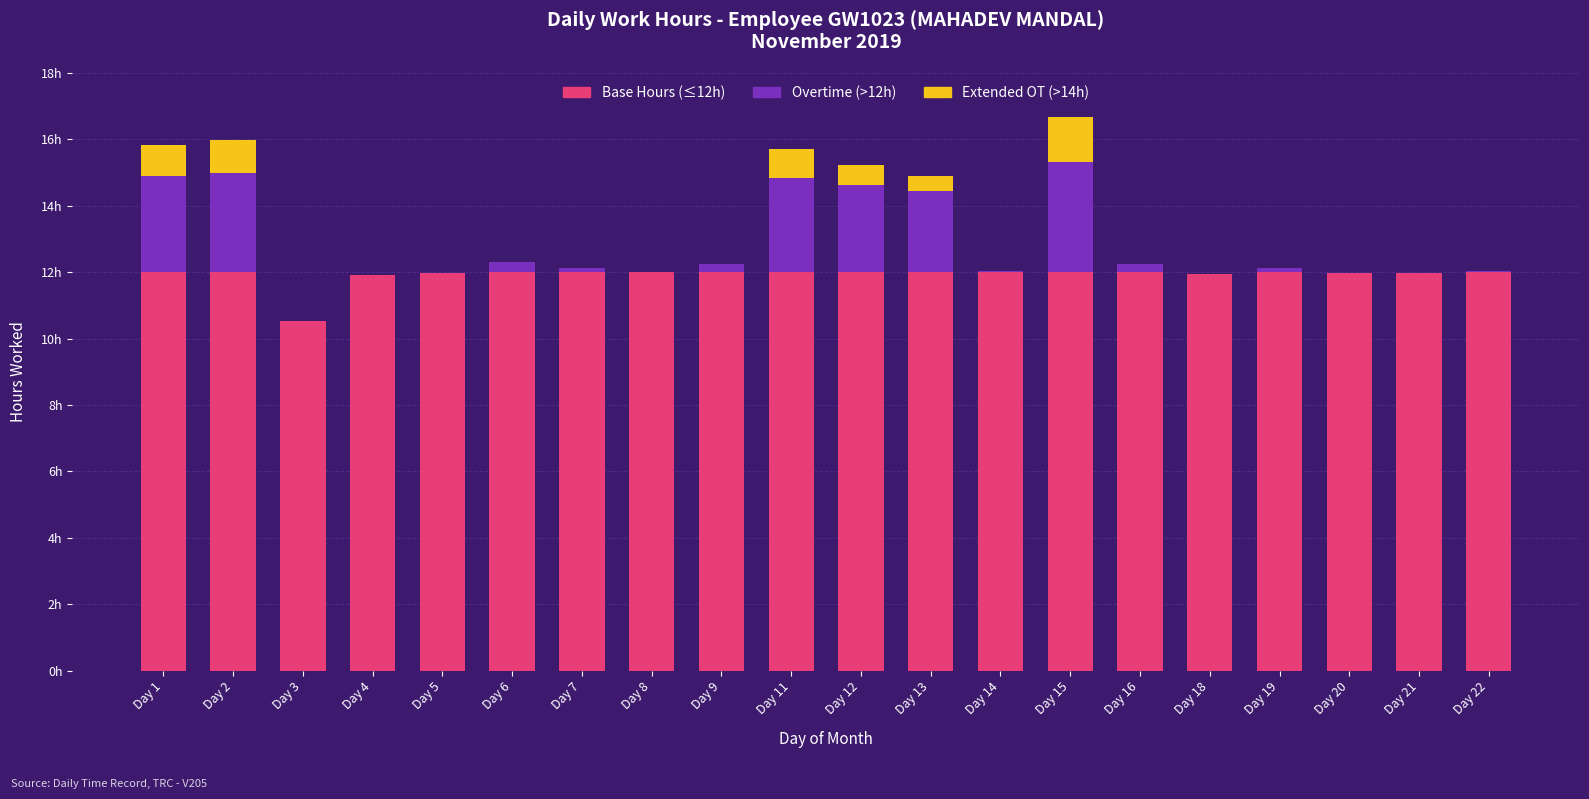

At which category is the sum across all series the highest?

Day 15